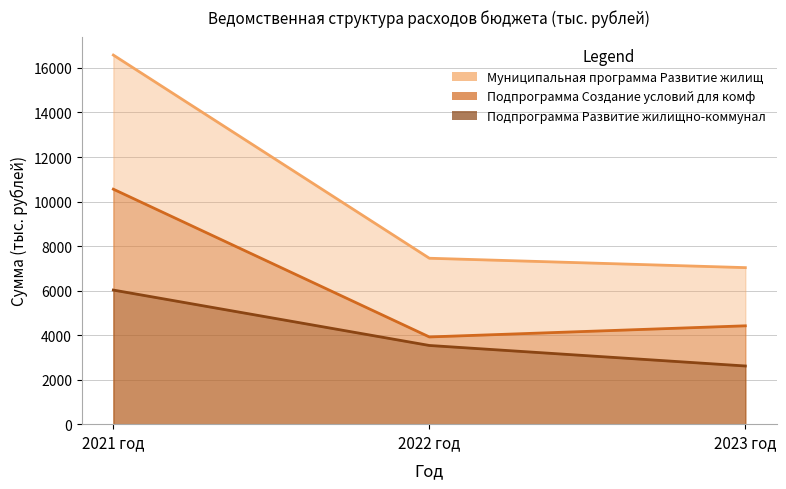

Is the value of Подпрограмма Развитие жилищно-коммунал (line) at 2021 год greater than the value of Муниципальная программа Развитие жилищ (line) at 2023 год?

No